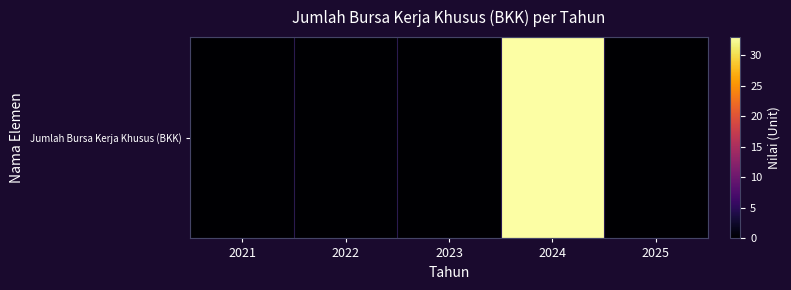

Reading left to right, transcribe all the data shown in this chart.

0	0	0	33	0